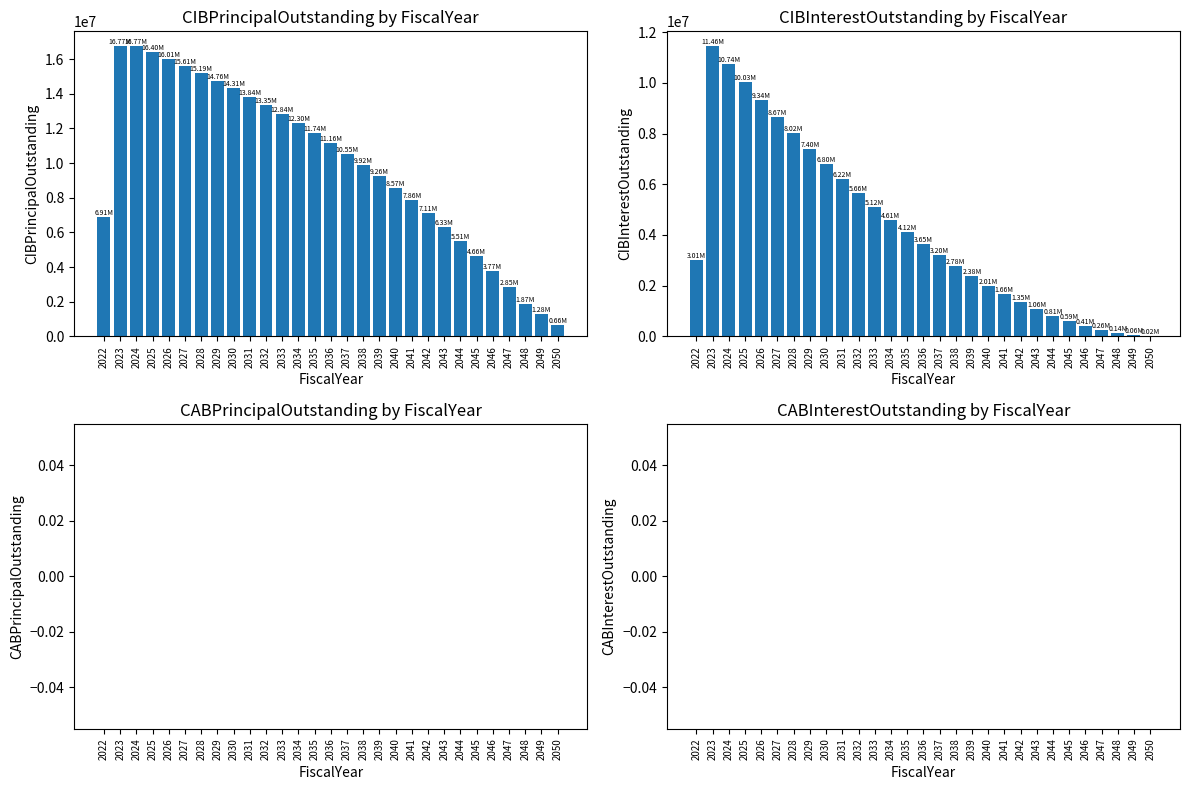

Reading left to right, list all the values displayed in this chart.

CIBPrincipalOutstanding: 2022=6910000.0	2023=16770000.0	2024=16770000.0	2025=16400000.0	2026=16010000.0	2027=15610000.0	2028=15190000.0	2029=14760000.0	2030=14310000.0	2031=13840000.0	2032=13350000.0	2033=12840000.0	2034=12305000.0	2035=11745000.0	2036=11160000.0	2037=10555000.0	2038=9920000.0	2039=9260000.0	2040=8575000.0	2041=7855000.0	2042=7105000.0	2043=6325000.0	2044=5510000.0	2045=4660000.0	2046=3775000.0	2047=2845000.0	2048=1870000.0	2049=1280000.0	2050=655000.0
CIBInterestOutstanding: 2022=3005212.7	2023=11464031.4	2024=10742518.9	2025=10031006.4	2026=9340022.0	2027=8670456.3	2028=8023112.6	2029=7398528.2	2030=6796021.9	2031=6215284.4	2032=5657465.6	2033=5122206.3	2034=4609081.3	2035=4117690.6	2036=3647443.8	2037=3199737.5	2038=2776162.5	2039=2377968.8	2040=2006293.8	2041=1662387.5	2042=1347618.8	2043=1063237.5	2044=810612.5	2045=591187.5	2046=405943.8	2047=256093.8	2048=143500.0	2049=64750.0	2050=16375.0
CABPrincipalOutstanding: 2022=0.0	2023=0.0	2024=0.0	2025=0.0	2026=0.0	2027=0.0	2028=0.0	2029=0.0	2030=0.0	2031=0.0	2032=0.0	2033=0.0	2034=0.0	2035=0.0	2036=0.0	2037=0.0	2038=0.0	2039=0.0	2040=0.0	2041=0.0	2042=0.0	2043=0.0	2044=0.0	2045=0.0	2046=0.0	2047=0.0	2048=0.0	2049=0.0	2050=0.0
CABInterestOutstanding: 2022=0.0	2023=0.0	2024=0.0	2025=0.0	2026=0.0	2027=0.0	2028=0.0	2029=0.0	2030=0.0	2031=0.0	2032=0.0	2033=0.0	2034=0.0	2035=0.0	2036=0.0	2037=0.0	2038=0.0	2039=0.0	2040=0.0	2041=0.0	2042=0.0	2043=0.0	2044=0.0	2045=0.0	2046=0.0	2047=0.0	2048=0.0	2049=0.0	2050=0.0